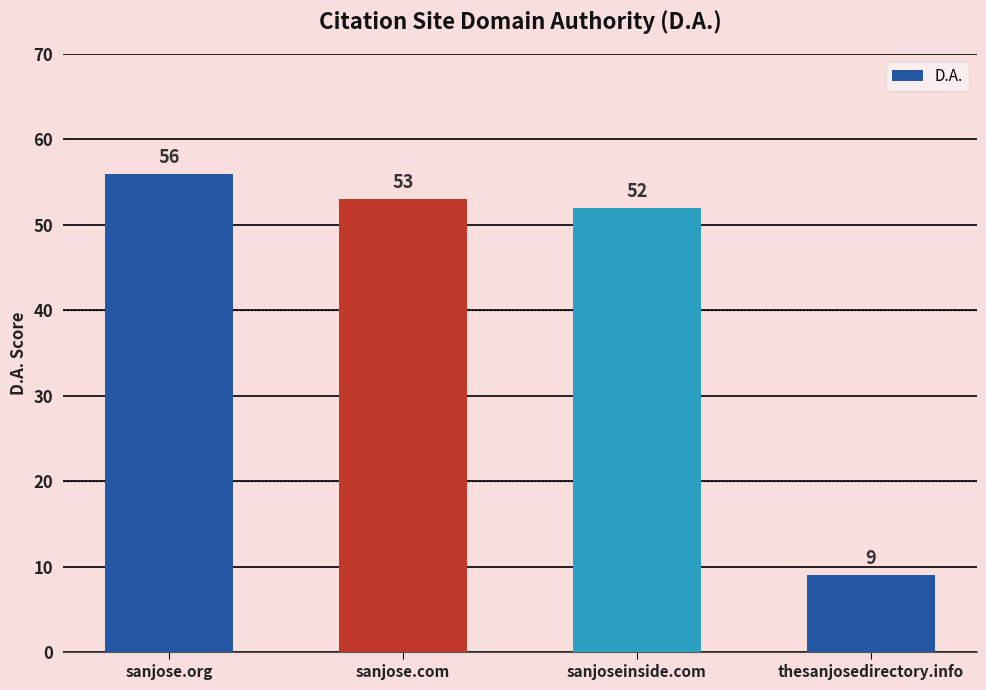

The chart shows a value of 53 at sanjose.com. True or false?

True